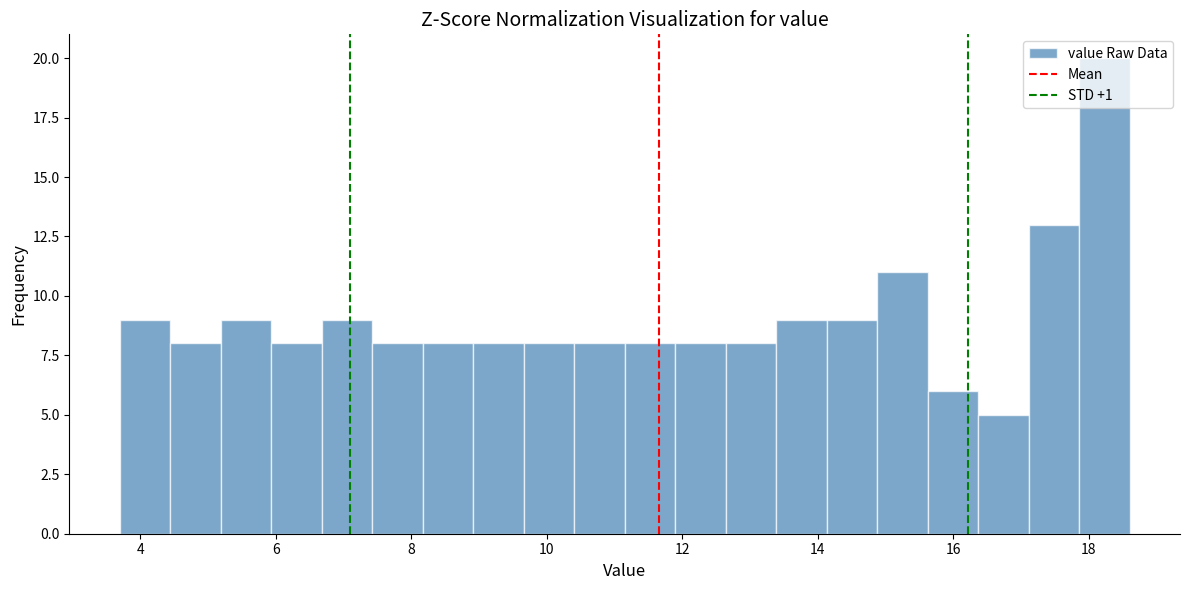

Around what value on the x-axis is the tallest bar? Give the approximate position of its centre, as read against the axis.

18.2